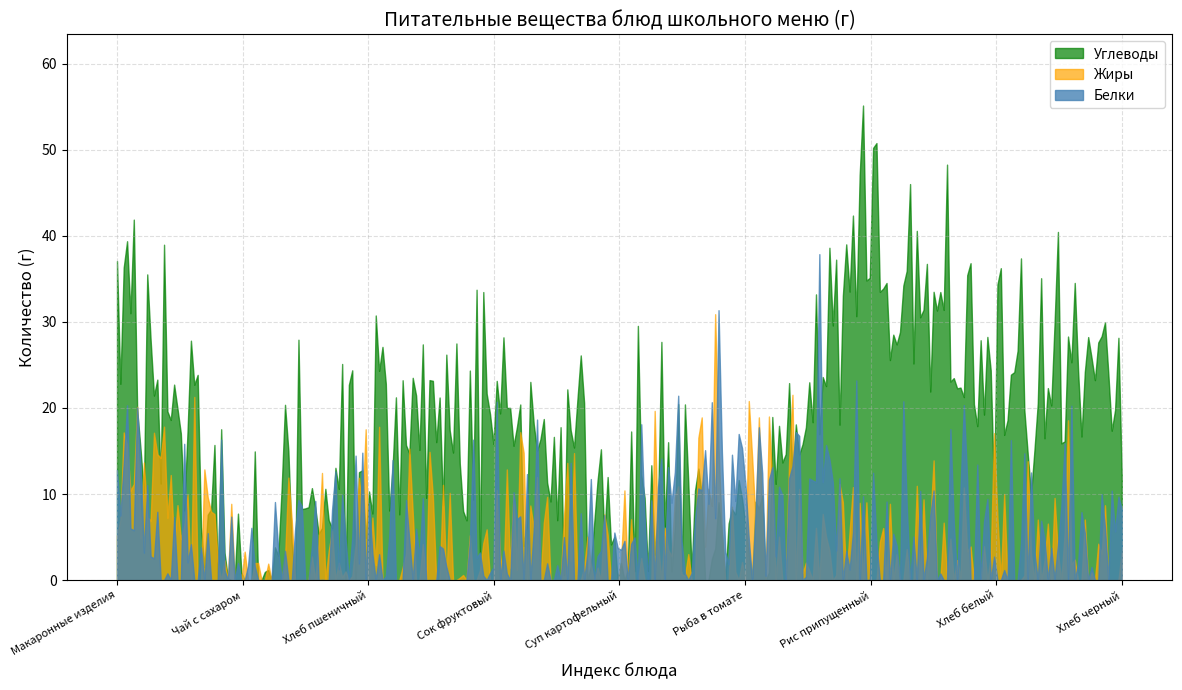

Which series has the widest spread of values?

Углеводы